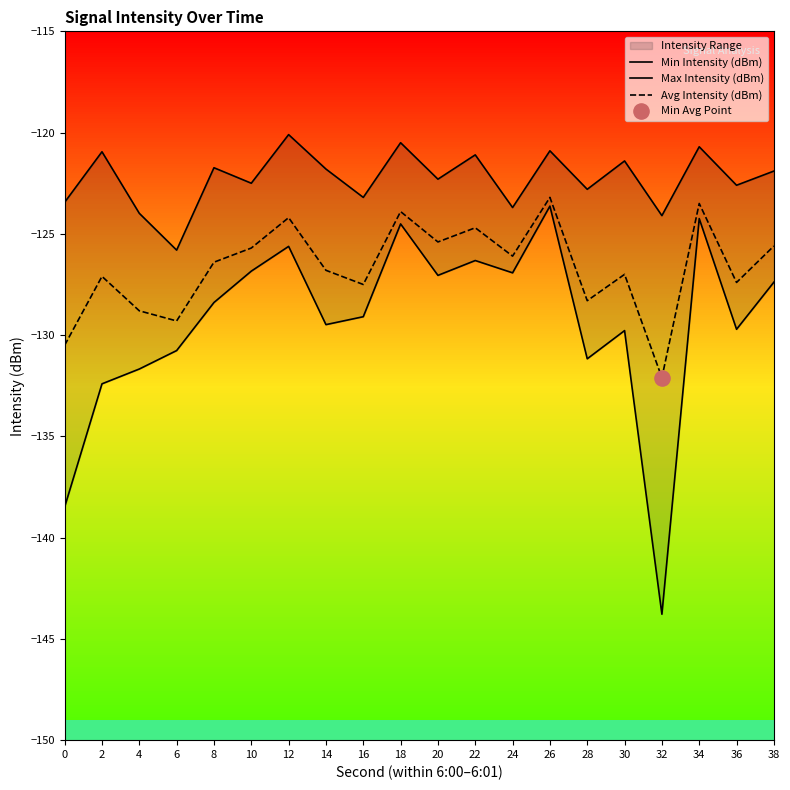

Which series has the largest total across all categories?

Max Intensity (dBm)